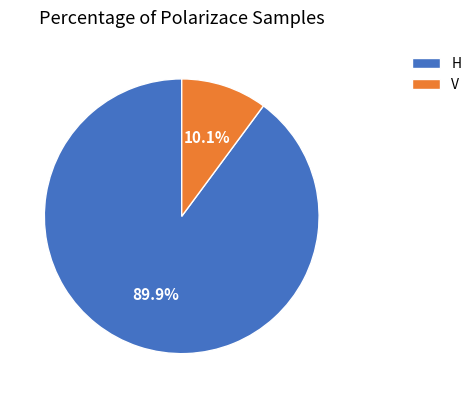

How many segments does this pie chart have?

2